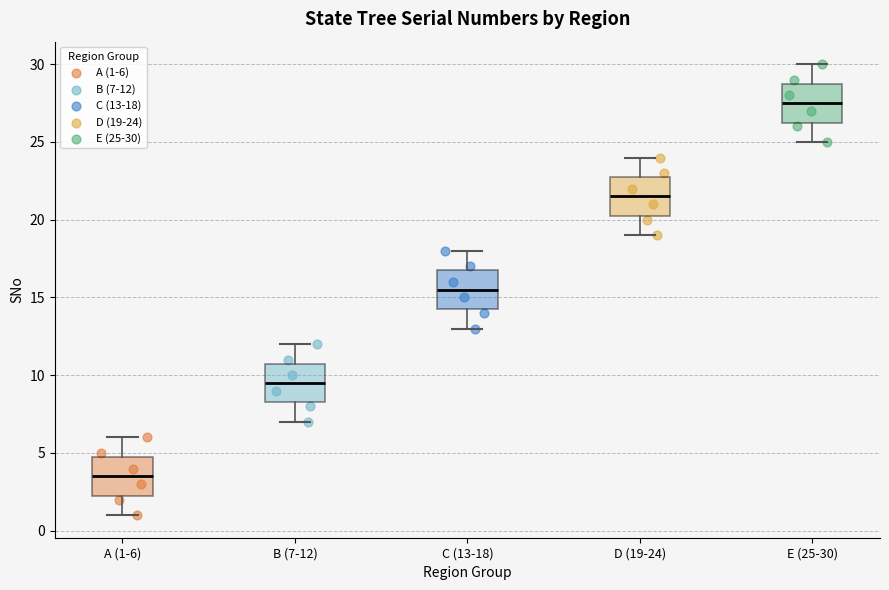

Where does the upper whisker of the box for B (7-12) end on the y-axis? The values are not printed on the chart, so give them approximately, as read against the axis.

12.0